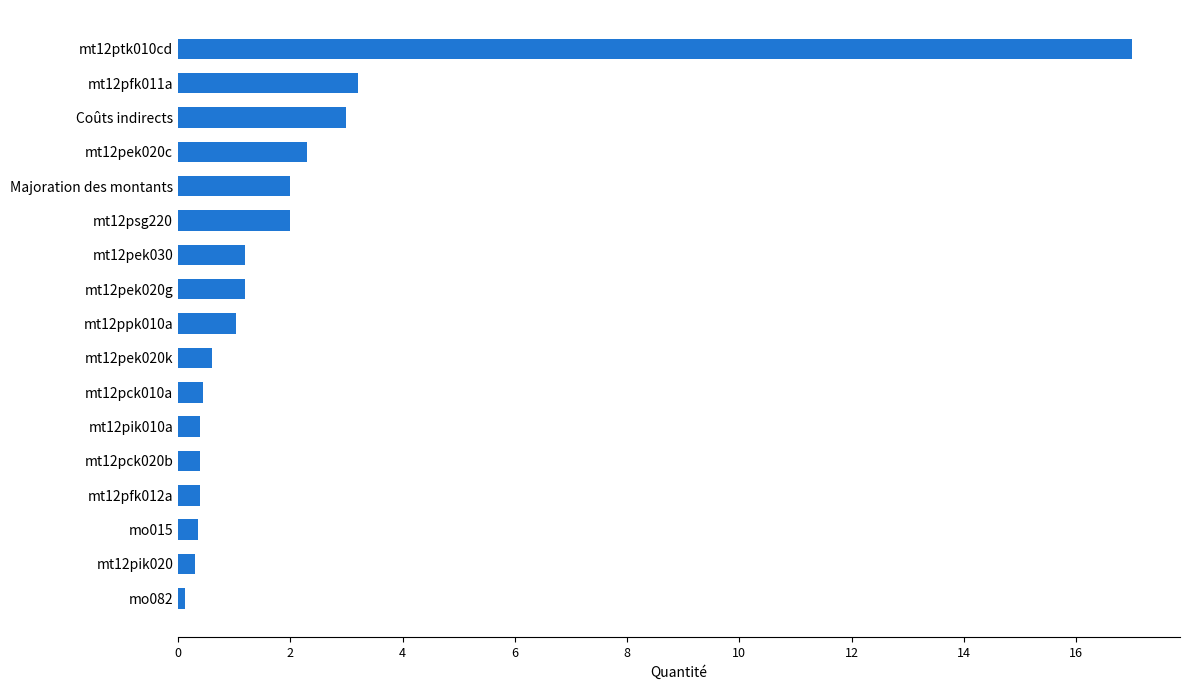

How many data points are above 1?

9